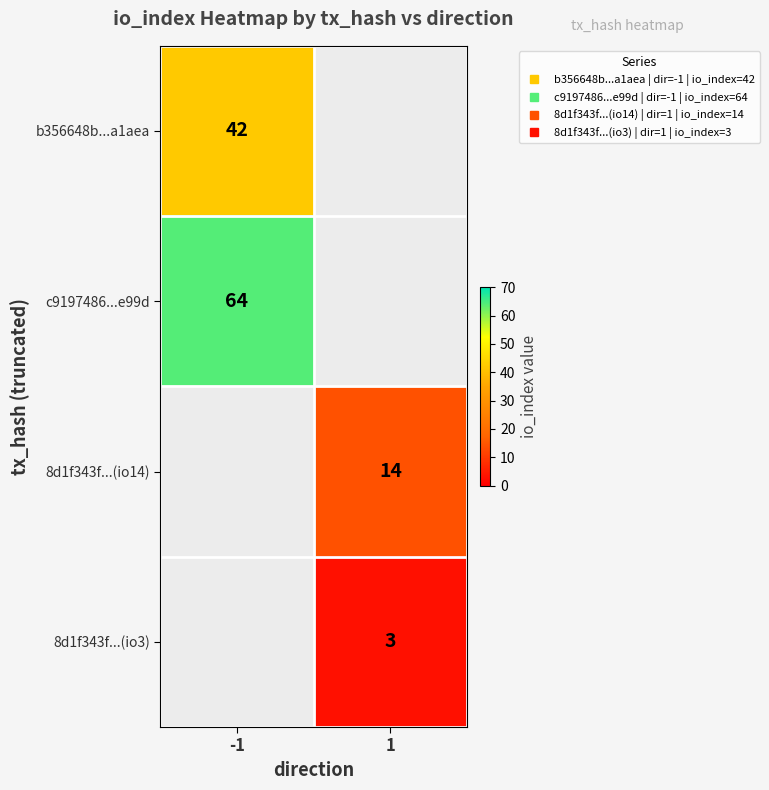

How many series are shown in this chart?

4